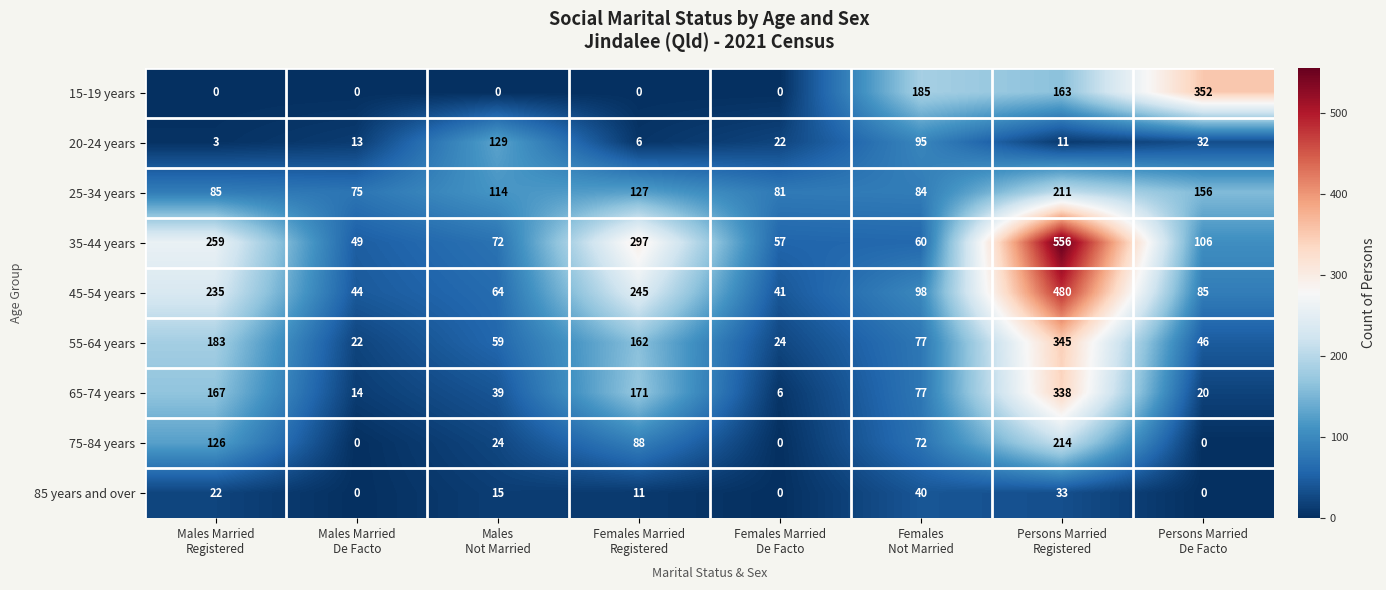

What is the highest value of the 35-44 years series?

556